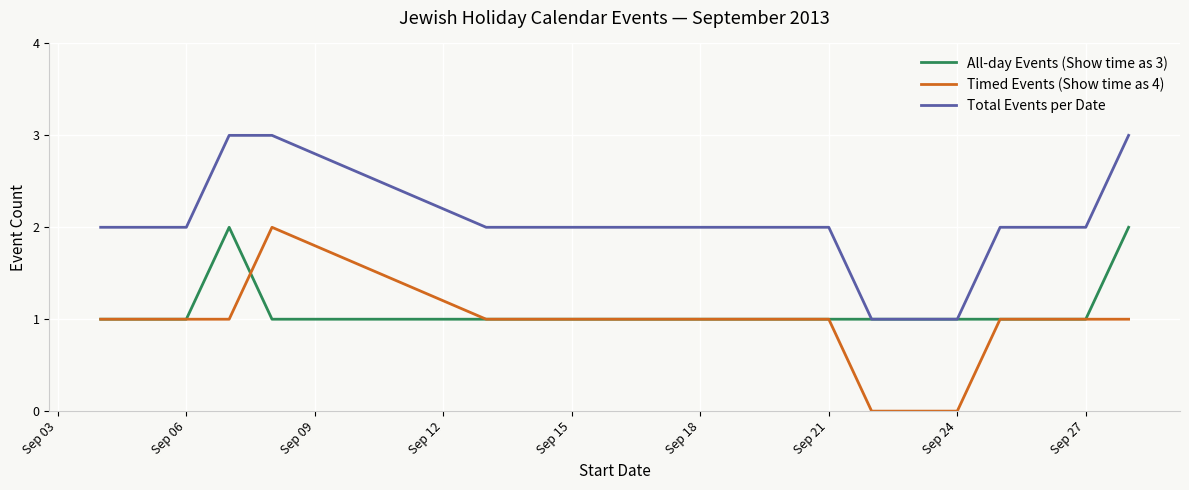

Which series has the largest total across all categories?

Total Events per Date